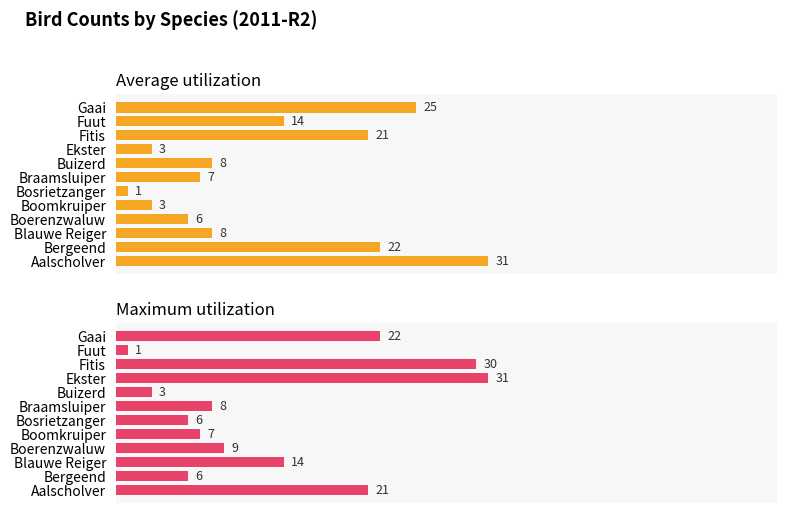

Reading right to left, transcribe all the data shown in this chart.

Average utilization: 25	14	21	3	8	7	1	3	6	8	22	31
Maximum utilization: 22	1	30	31	3	8	6	7	9	14	6	21